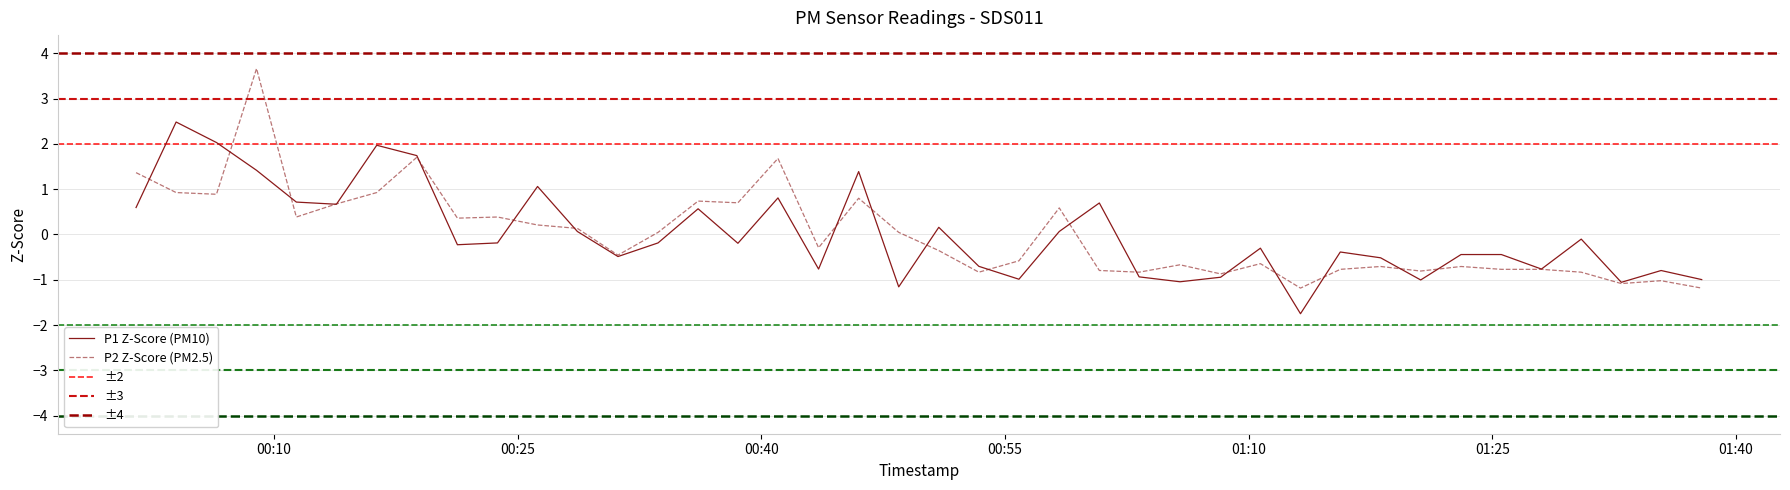

Reading right to left, extract all data points from this chart.

P1 Z-Score (PM10): -1.0	-0.8	-1.1	-0.1	-0.8	-0.4	-0.4	-1.0	-0.5	-0.4	-1.8	-0.3	-0.9	-1.0	-0.9	0.7	0.1	-1.0	-0.7	0.2	-1.2	1.4	-0.8	0.8	-0.2	0.6	-0.2	-0.5	0.1	1.1	-0.2	-0.2	1.7	2.0	0.7	0.7	1.4	2.0	2.5	0.6
P2 Z-Score (PM2.5): -1.2	-1.0	-1.1	-0.8	-0.8	-0.8	-0.7	-0.8	-0.7	-0.8	-1.2	-0.6	-0.9	-0.7	-0.8	-0.8	0.6	-0.6	-0.8	-0.4	0.0	0.8	-0.3	1.7	0.7	0.7	0.0	-0.5	0.1	0.2	0.4	0.4	1.7	0.9	0.7	0.4	3.7	0.9	0.9	1.4